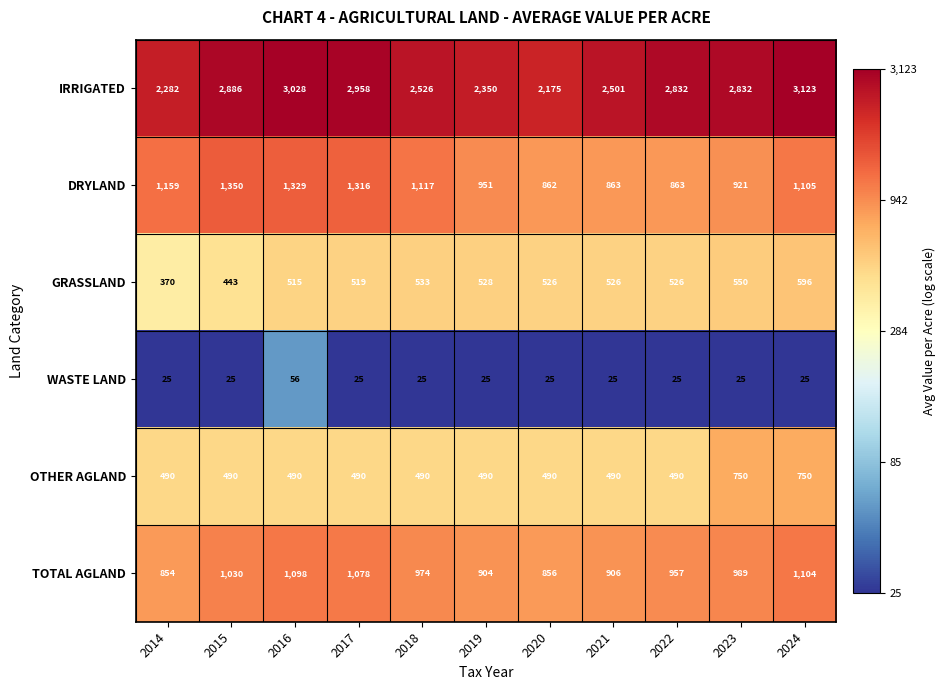

The IRRIGATED series shows 3567 at 2018. True or false?

False